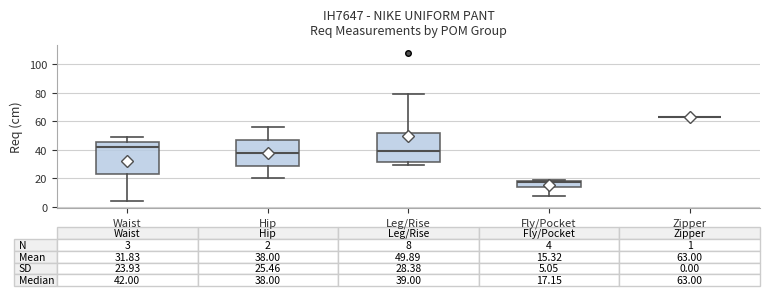

Comparing the boxes themselves (not the whiskers), which one is the tallest?

Waist